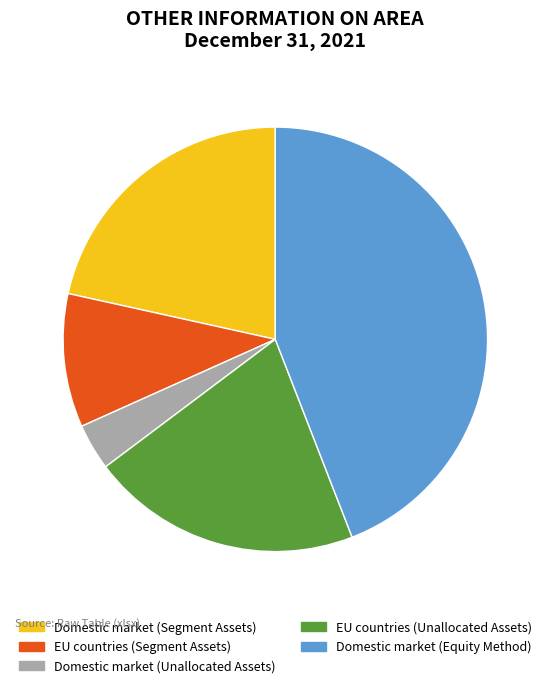

Rank the categories by value from highest to lowest.

Domestic market (Equity Method), Domestic market (Segment Assets), EU countries (Unallocated Assets), EU countries (Segment Assets), Domestic market (Unallocated Assets)